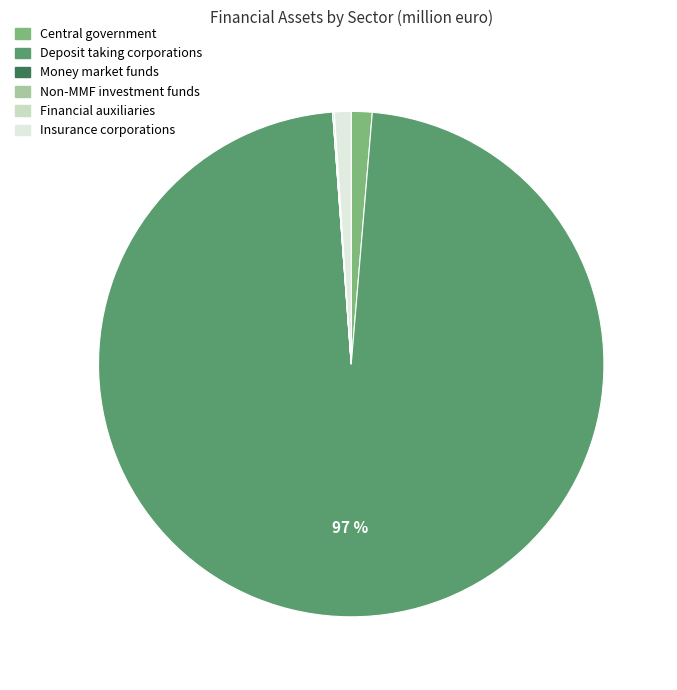

Count the number of slices in the pie.

6